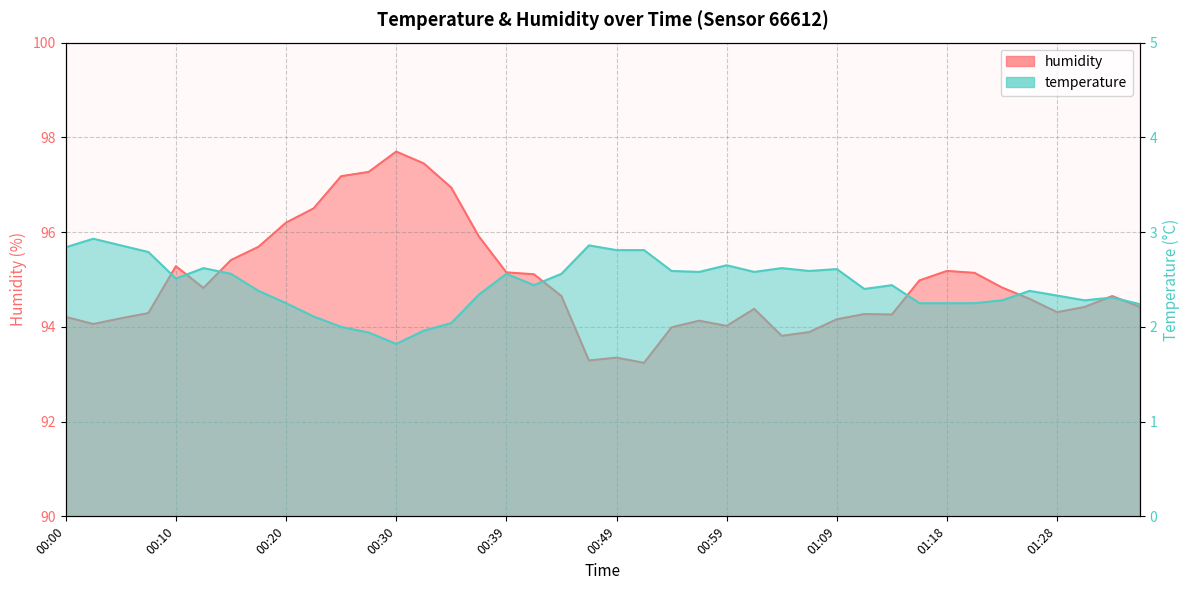

True or false: temperature and humidity intersect in this chart.

False